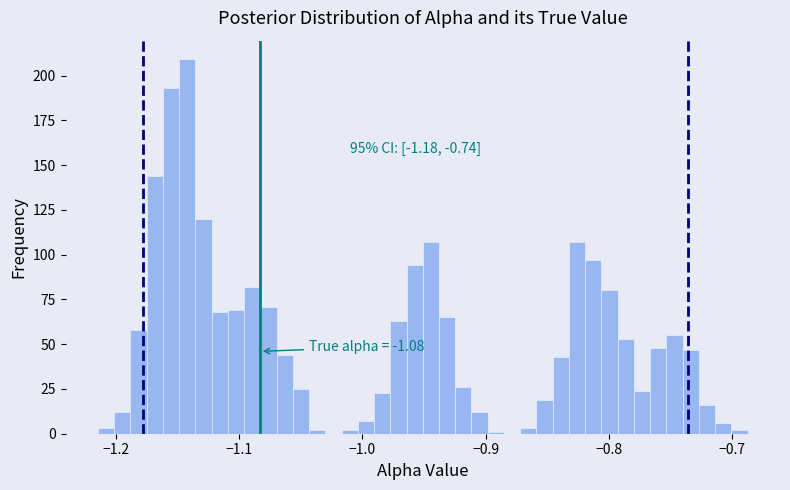

Read against the x-axis, roughly where is the centre of the tallest bar?

-1.14